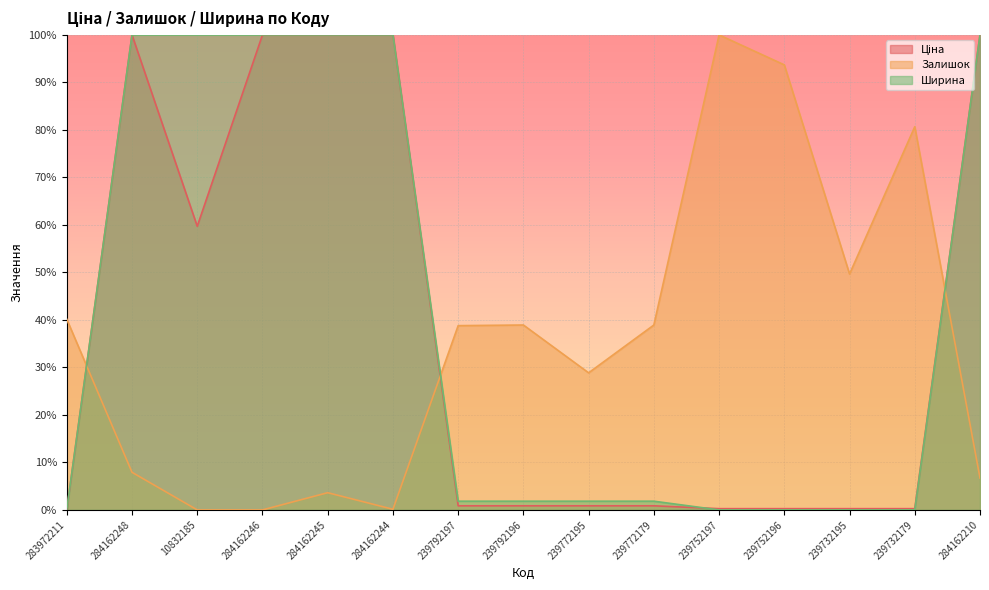

What is the highest value of the Ширина series?

1.0